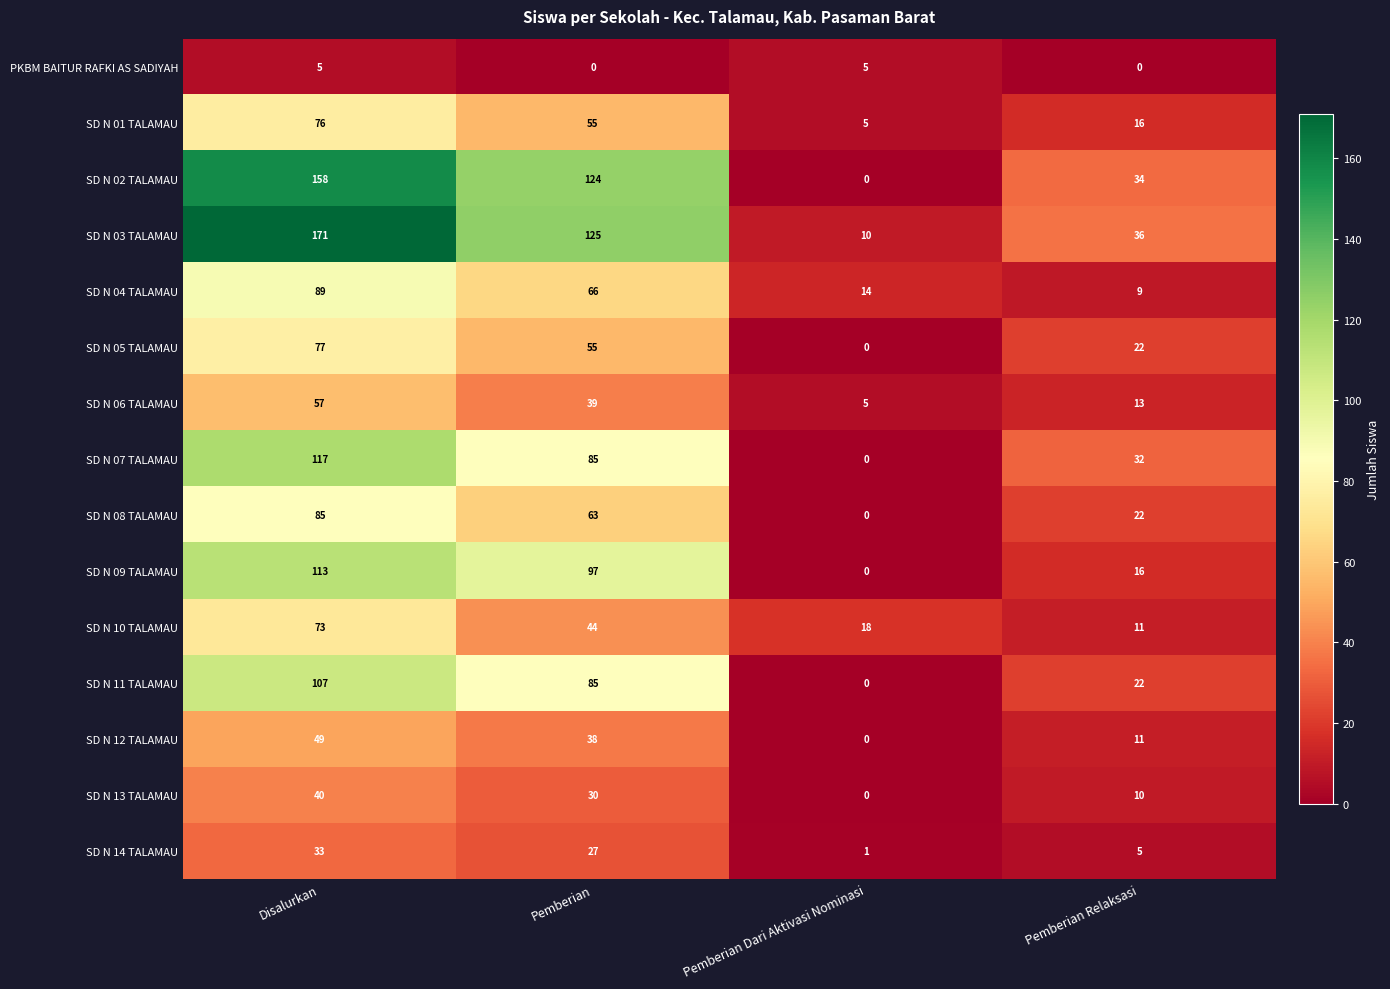

Which series has the largest total across all categories?

SD N 03 TALAMAU